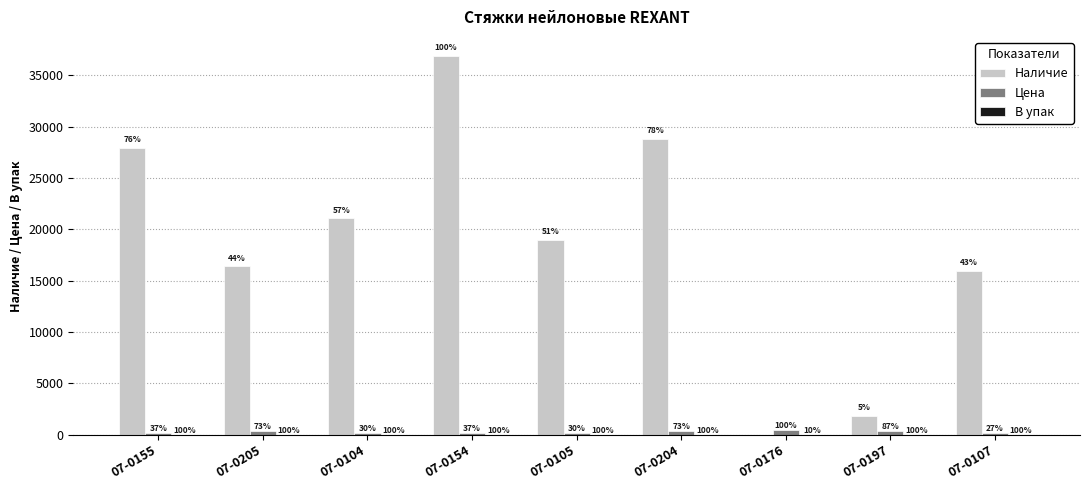

Reading left to right, extract all data points from this chart.

Наличие: 27946	16381	21051	36880	18984	28793	0	1828	15915
Цена: 164	327	134	164	134	327	445	389	122
В упак: 10	10	10	10	10	10	1	10	10